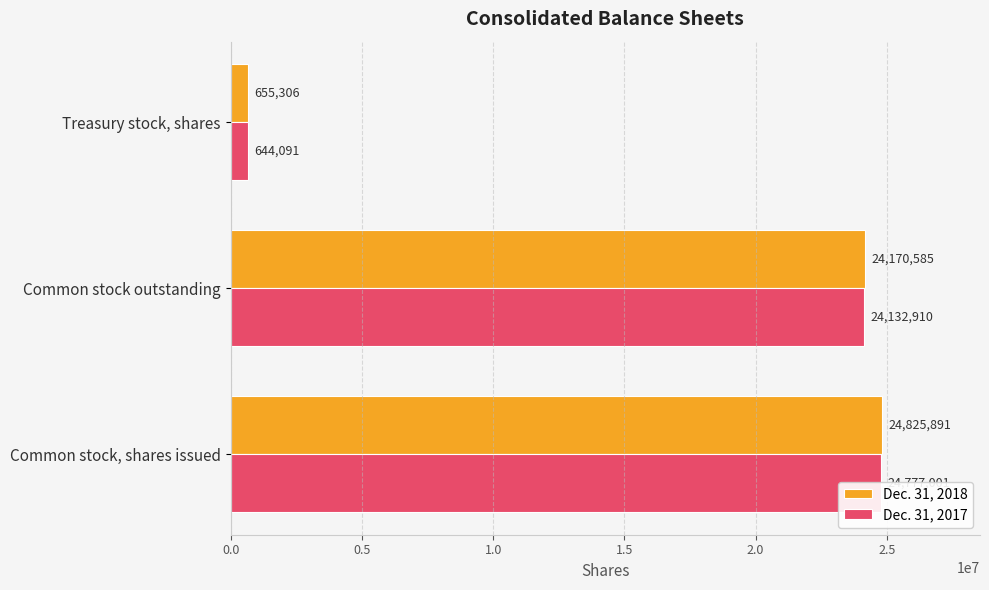

How many data points does each series have?

3